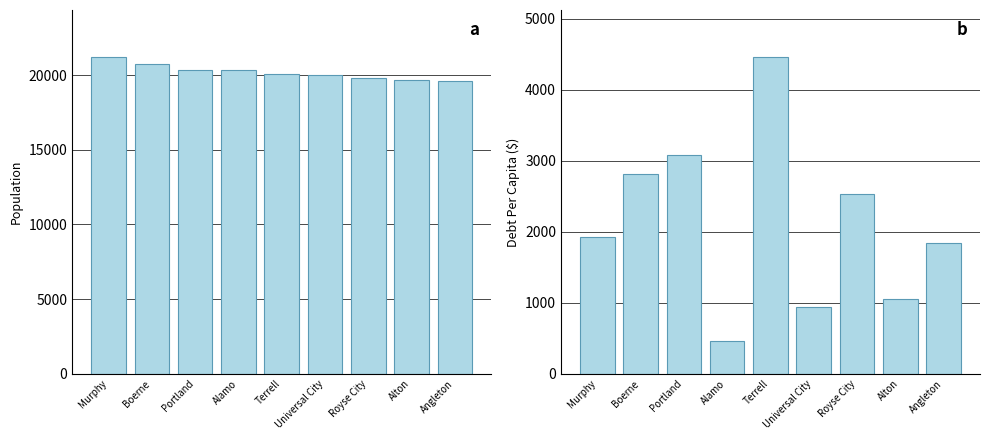

Reading right to left, what are all the values shown in this chart?

Population: Angleton=19610.0	Alton=19673.0	Royse City=19782.0	Universal City=19990.0	Terrell=20050.0	Alamo=20305.0	Portland=20350.0	Boerne=20707.0	Murphy=21175.0
DebtPerCapita: Angleton=1842.7	Alton=1049.4	Royse City=2526.5	Universal City=938.2	Terrell=4454.6	Alamo=456.8	Portland=3086.8	Boerne=2807.3	Murphy=1921.4